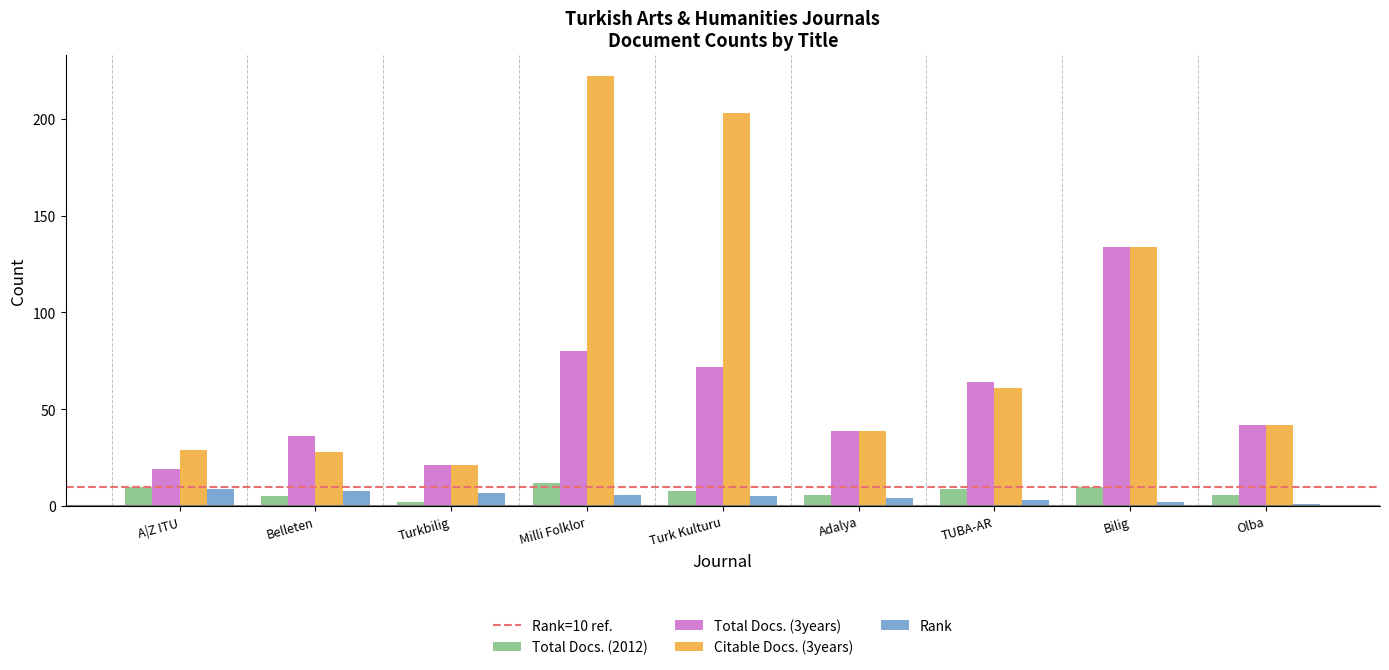

What is the sum of the Total Docs. (2012) values at A|Z ITU and Turk Kulturu?

18